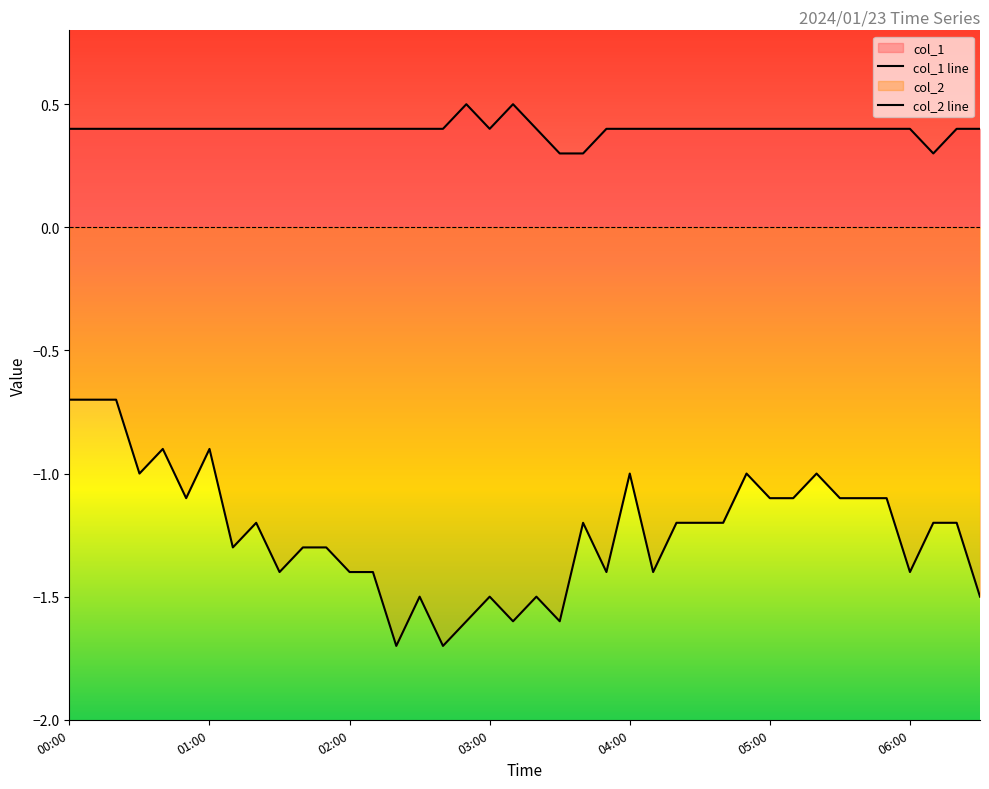

What is the label of the 29th point from the right?

01:50